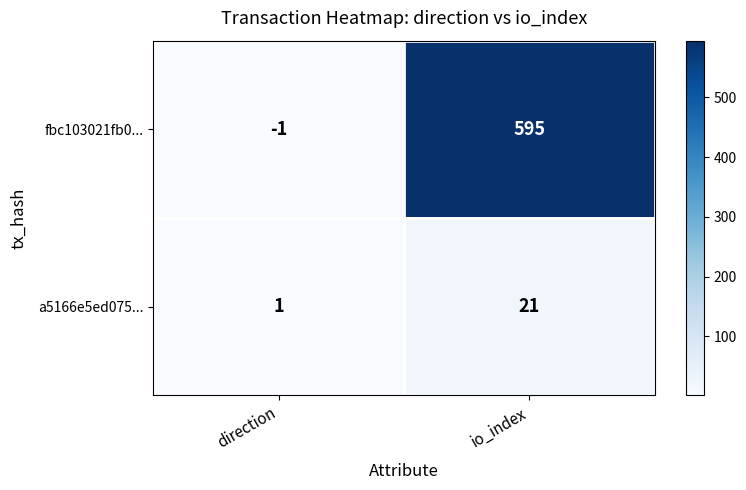

What is the spread (max minus min) of values at io_index?

574